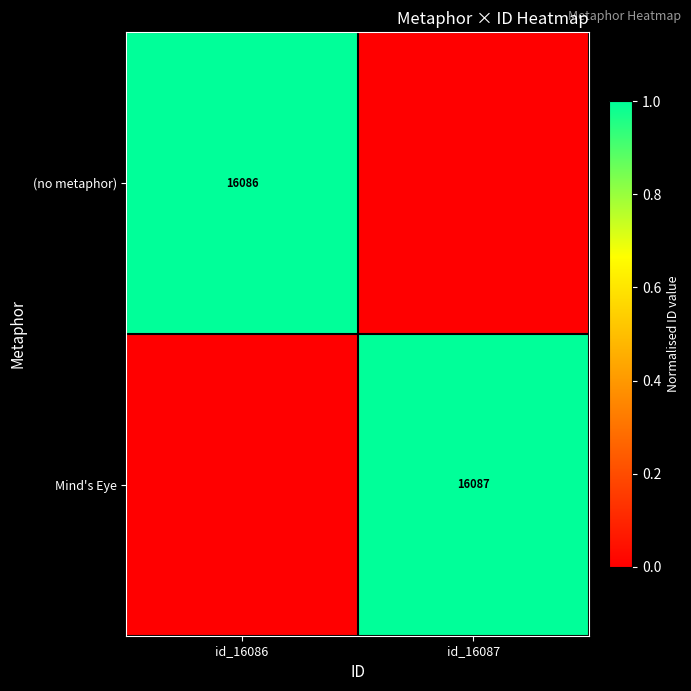

Is it true that Mind's Eye equals 23927 at id_16087?

False